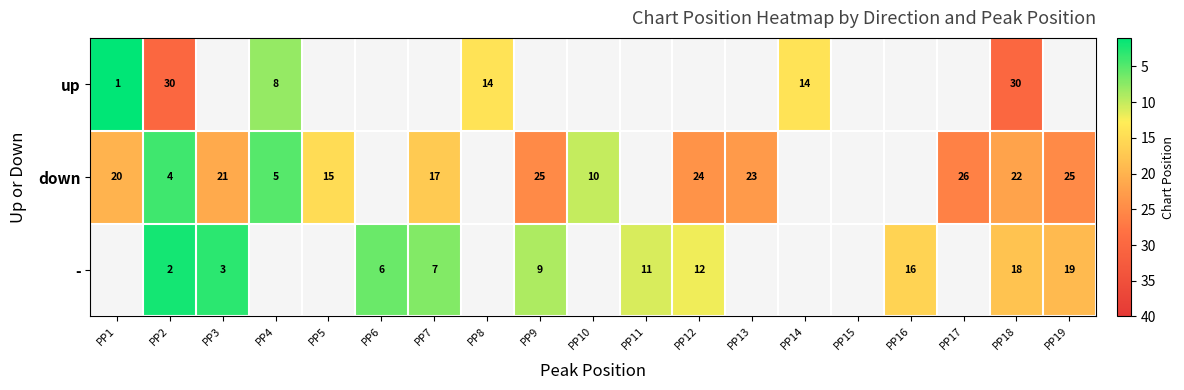

Is it true that up equals 1 at PP1?

True